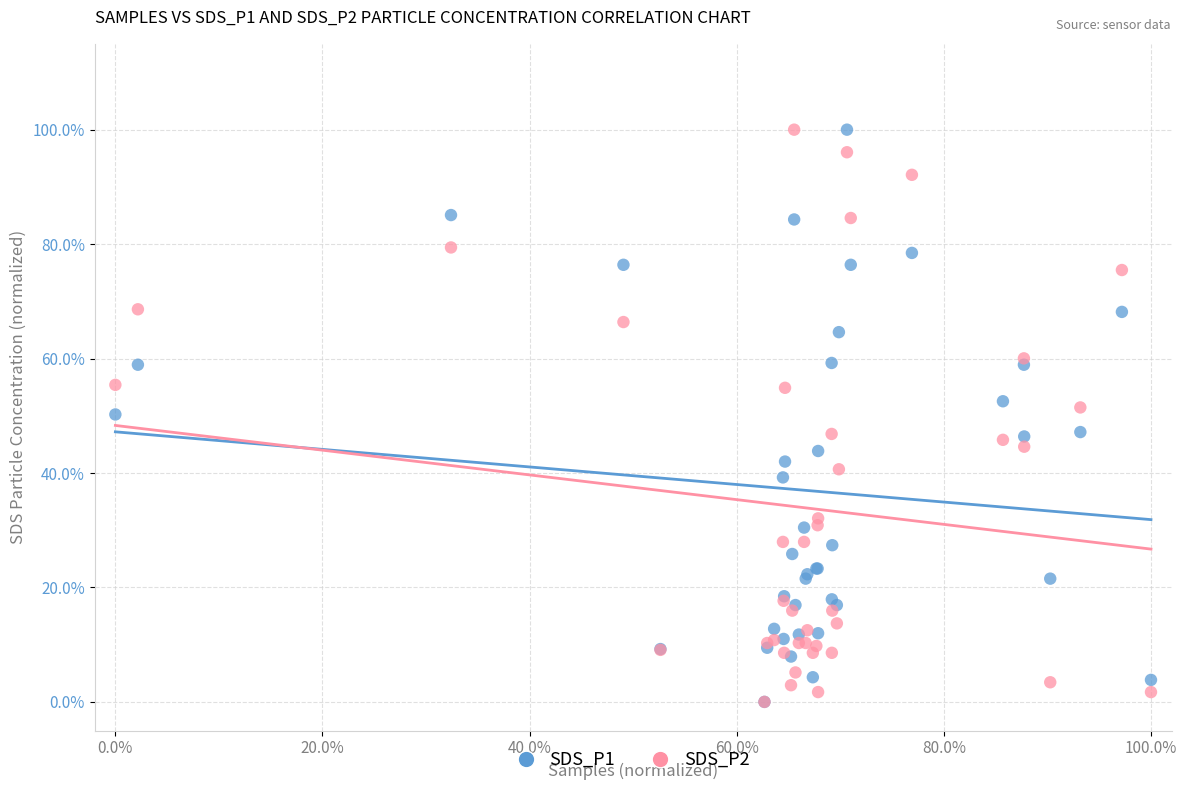

What are all the series names shown in the legend?

SDS_P1, SDS_P2